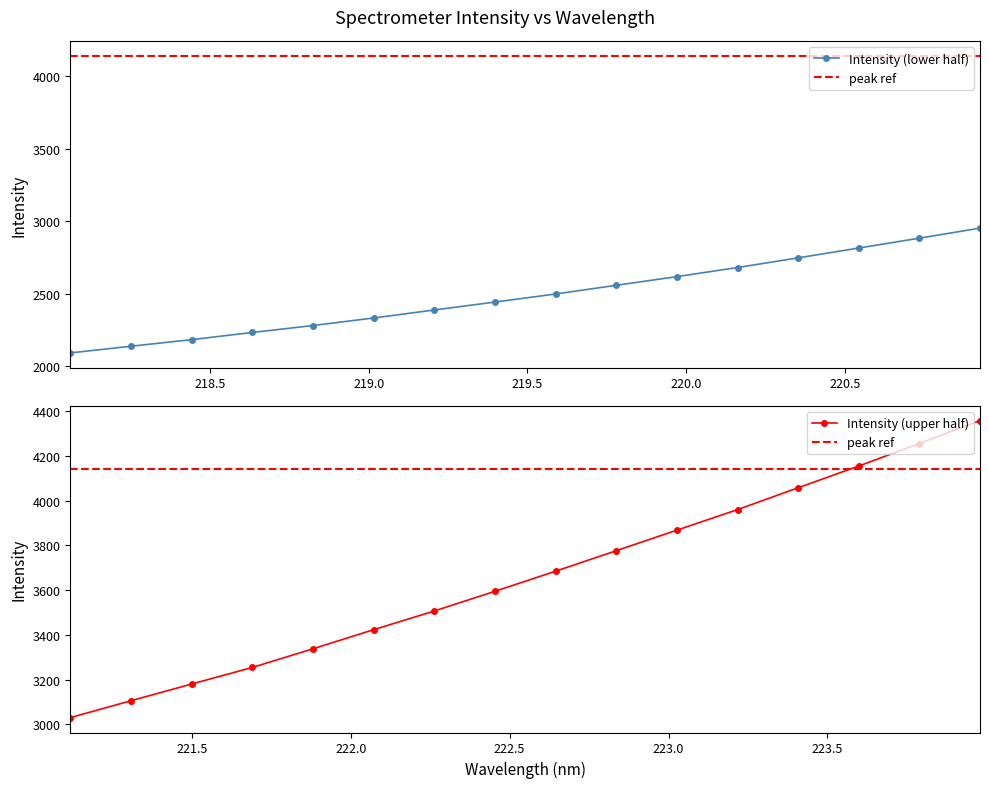

List the labels in order of value, smallest first.

218.0596, 218.2508, 218.442, 218.6332, 218.8244, 219.0156, 219.2067, 219.3979, 219.589, 219.7801, 219.9712, 220.1623, 220.3533, 220.5444, 220.7354, 220.9264, 221.1174, 221.3083, 221.4993, 221.6902, 221.8812, 222.0721, 222.263, 222.4538, 222.6447, 222.8355, 223.0264, 223.2172, 223.408, 223.5987, 223.7895, 223.9802